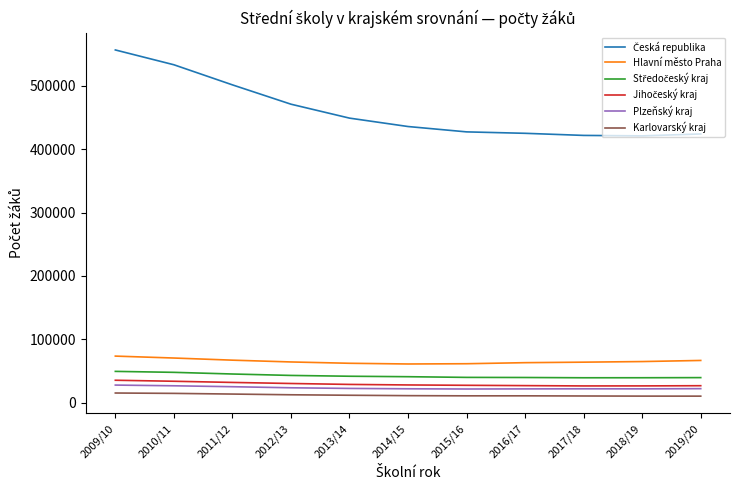

True or false: Plzeňský kraj and Hlavní město Praha cross at least once.

False